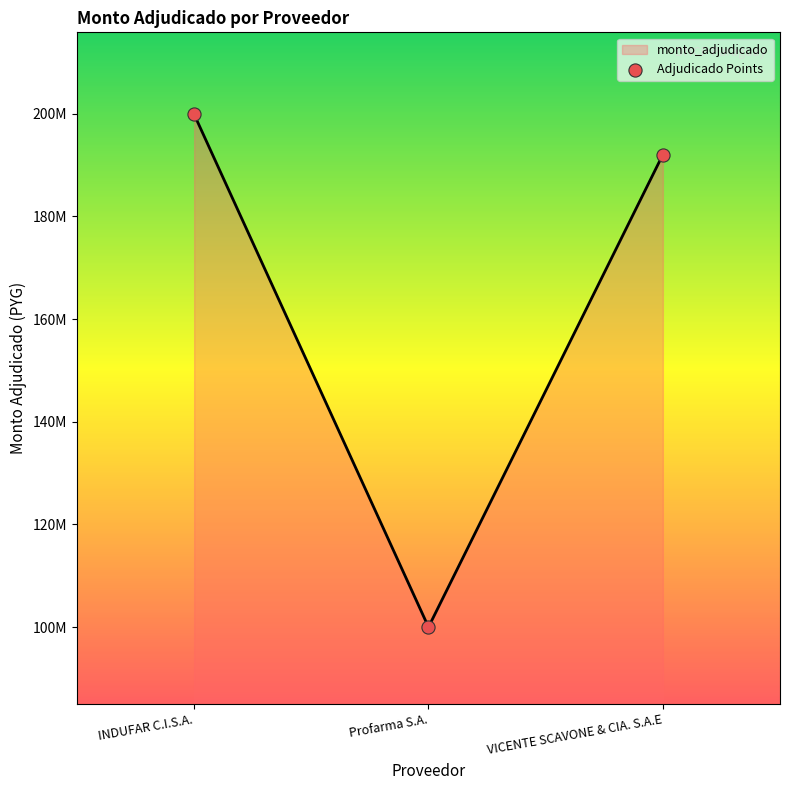

Is this an area chart (filled region under the line)?

Yes